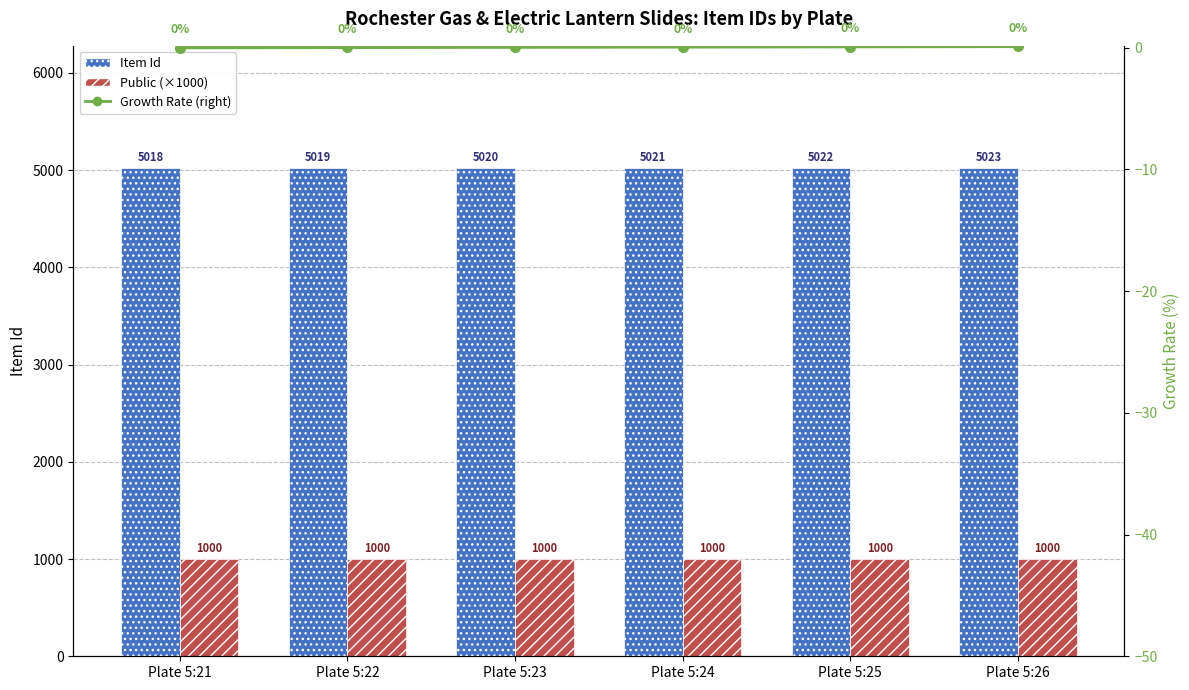

What is the difference between the maximum and minimum values in the Growth Rate (right) series?

0.1